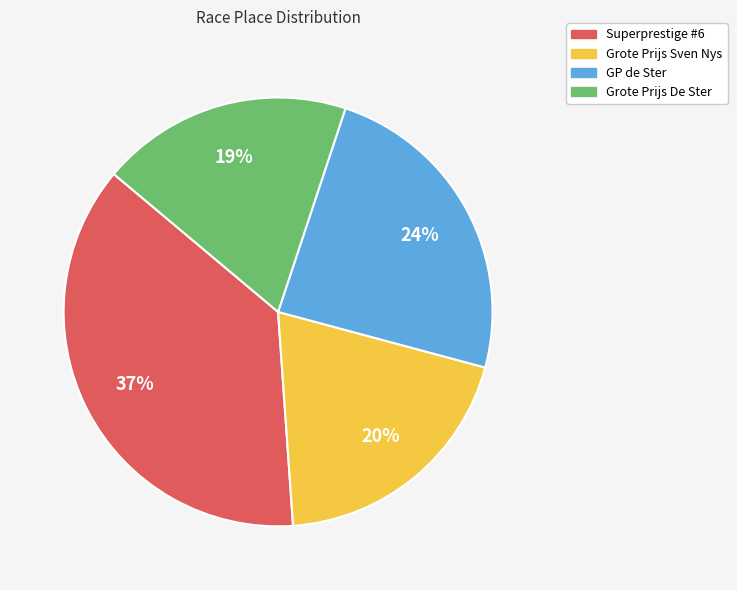

To the nearest percent, what percentage of the pie is GP de Ster?

24%